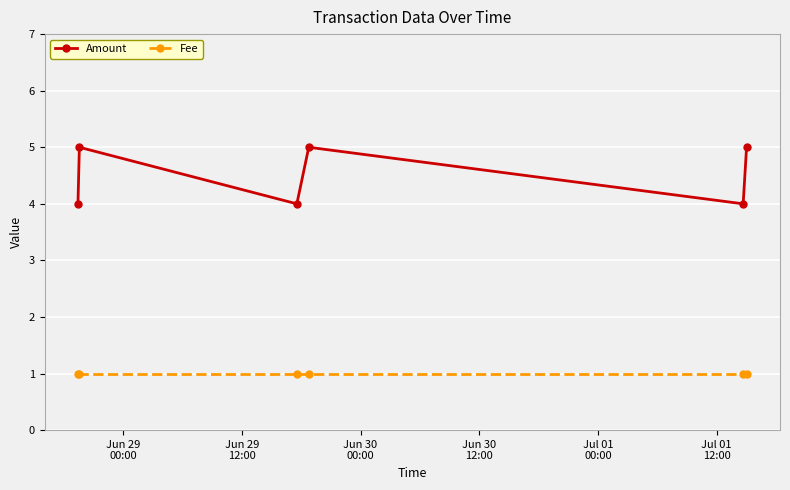

Rank the series by their maximum value, from highest to lowest.

Amount, Fee